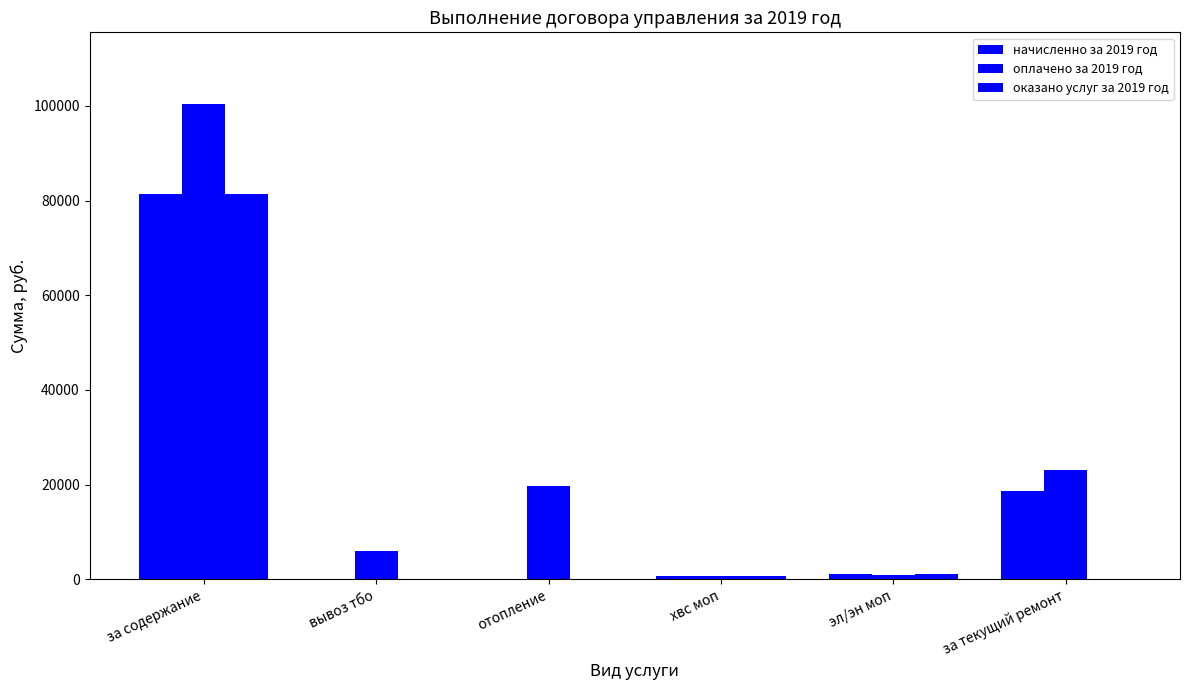

Does the chart contain stacked bars?

No